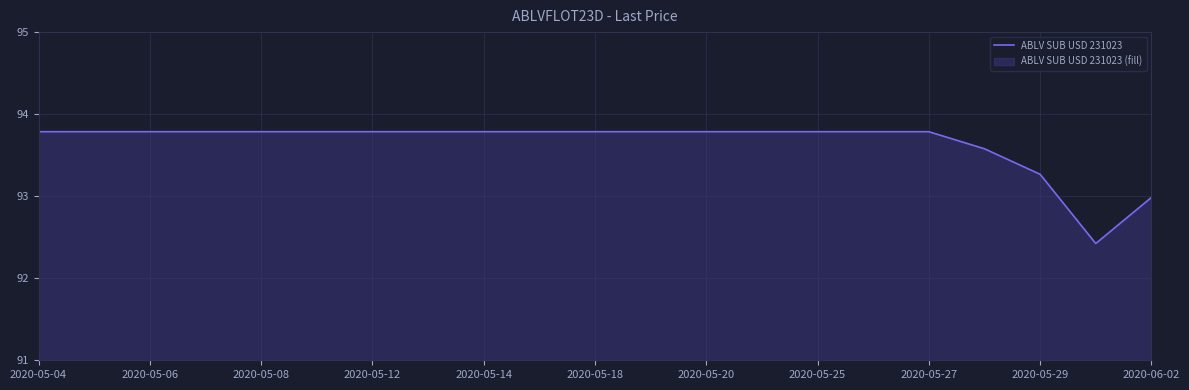

Where does the data first go above 93?

2020-05-04